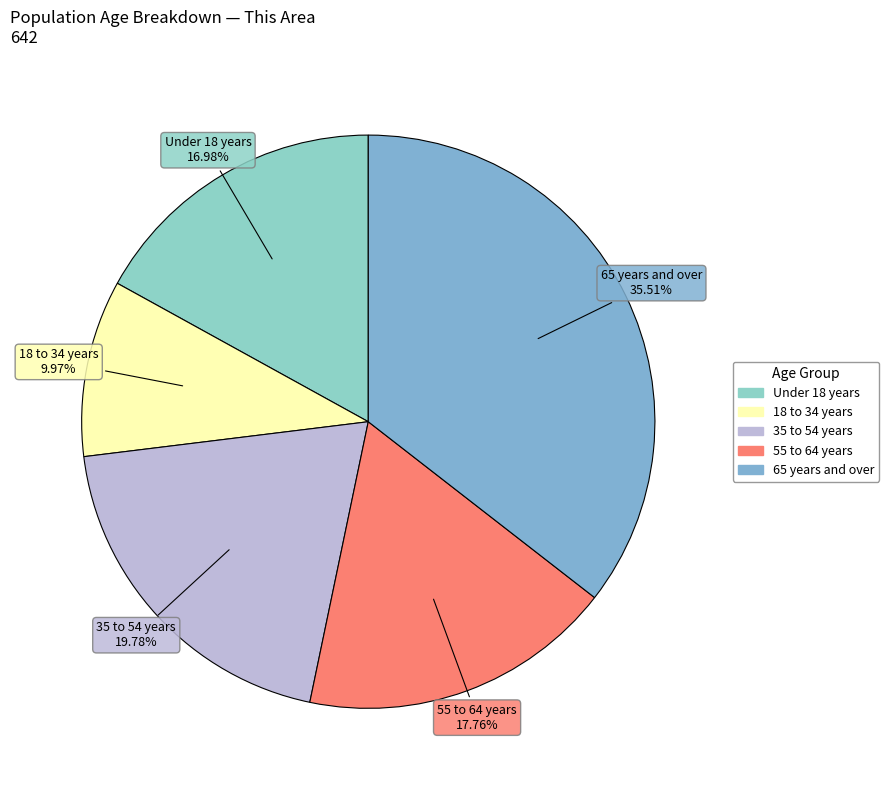

Does any single category account for the majority?

No